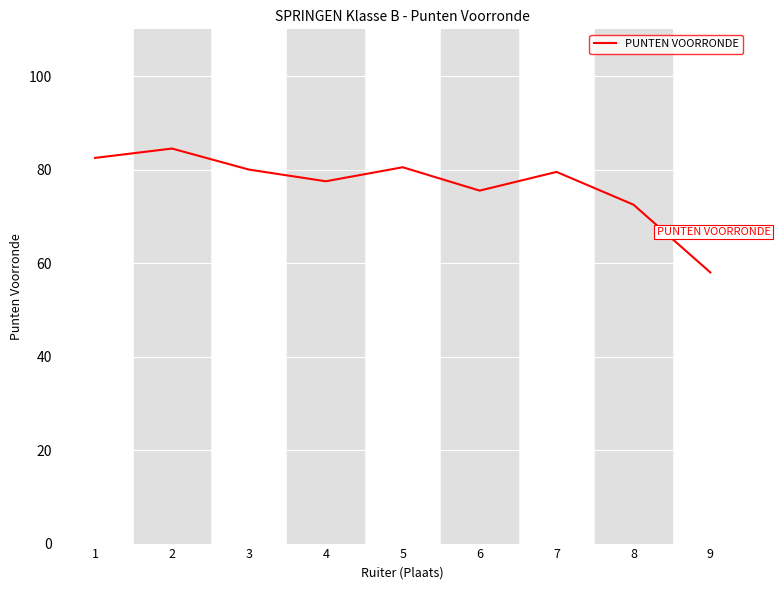

Which label corresponds to the largest value in the chart?

2